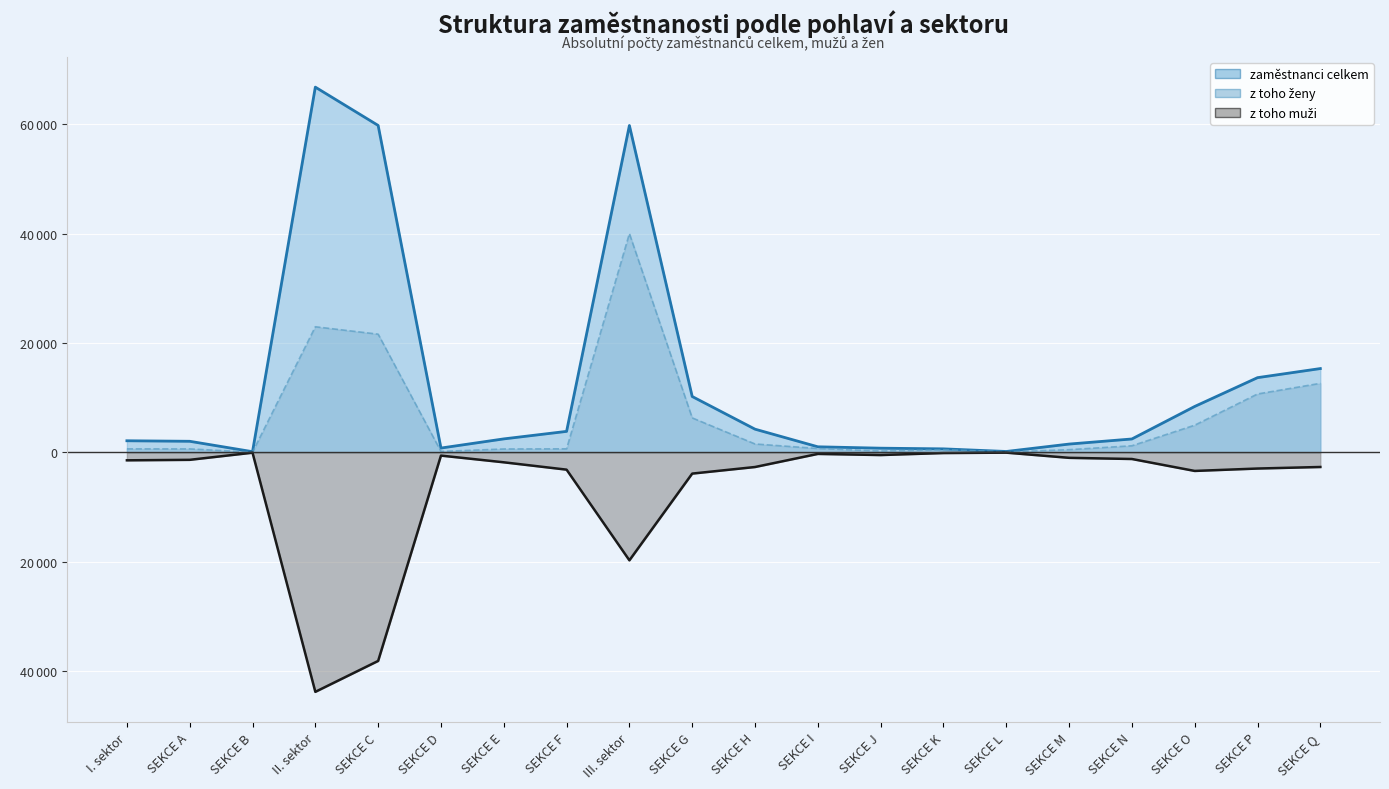

What is the sum of all z toho muži (abs.) values?

-129468